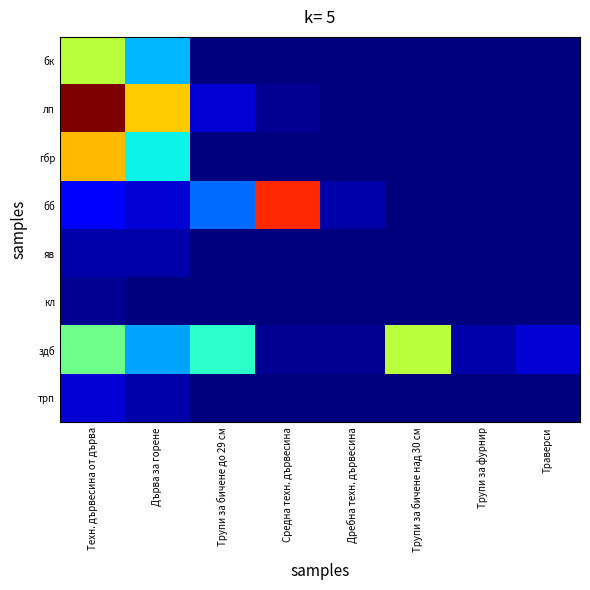

Reading right to left, what are all the values shown in this chart?

бк: Траверси=0	Трупи за фурнир=0	Трупи за бичене над 30 см=0	Дребна техн. дървесина=0	Средна техн. дървесина=0	Трупи за бичене до 29 см=0	Дърва за горене=16	Техн. дървесина от дърва=30
лп: Траверси=0	Трупи за фурнир=0	Трупи за бичене над 30 см=0	Дребна техн. дървесина=0	Средна техн. дървесина=1	Трупи за бичене до 29 см=4	Дърва за горене=36	Техн. дървесина от дърва=52
гбр: Траверси=0	Трупи за фурнир=0	Трупи за бичене над 30 см=0	Дребна техн. дървесина=0	Средна техн. дървесина=0	Трупи за бичене до 29 см=0	Дърва за горене=19	Техн. дървесина от дърва=37
бб: Траверси=0	Трупи за фурнир=0	Трупи за бичене над 30 см=0	Дребна техн. дървесина=2	Средна техн. дървесина=45	Трупи за бичене до 29 см=12	Дърва за горене=4	Техн. дървесина от дърва=6
яв: Траверси=0	Трупи за фурнир=0	Трупи за бичене над 30 см=0	Дребна техн. дървесина=0	Средна техн. дървесина=0	Трупи за бичене до 29 см=0	Дърва за горене=2	Техн. дървесина от дърва=2
кл: Траверси=0	Трупи за фурнир=0	Трупи за бичене над 30 см=0	Дребна техн. дървесина=0	Средна техн. дървесина=0	Трупи за бичене до 29 см=0	Дърва за горене=0	Техн. дървесина от дърва=1
здб: Траверси=4	Трупи за фурнир=2	Трупи за бичене над 30 см=30	Дребна техн. дървесина=1	Средна техн. дървесина=1	Трупи за бичене до 29 см=21	Дърва за горене=15	Техн. дървесина от дърва=25
трп: Траверси=0	Трупи за фурнир=0	Трупи за бичене над 30 см=0	Дребна техн. дървесина=0	Средна техн. дървесина=0	Трупи за бичене до 29 см=0	Дърва за горене=2	Техн. дървесина от дърва=4